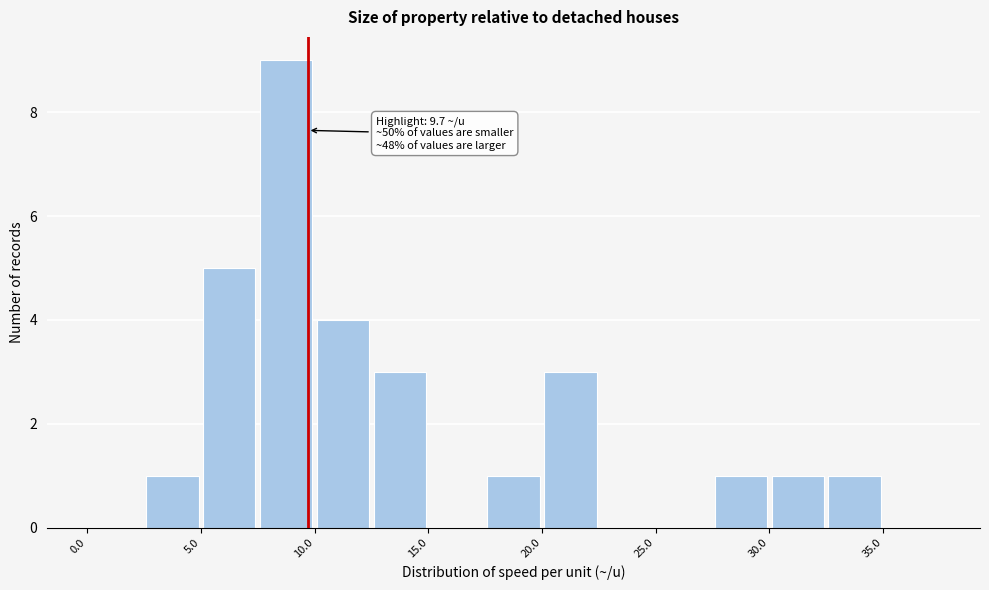

Over which range of the x-axis is the bar tallest?

7.5 to 10.0